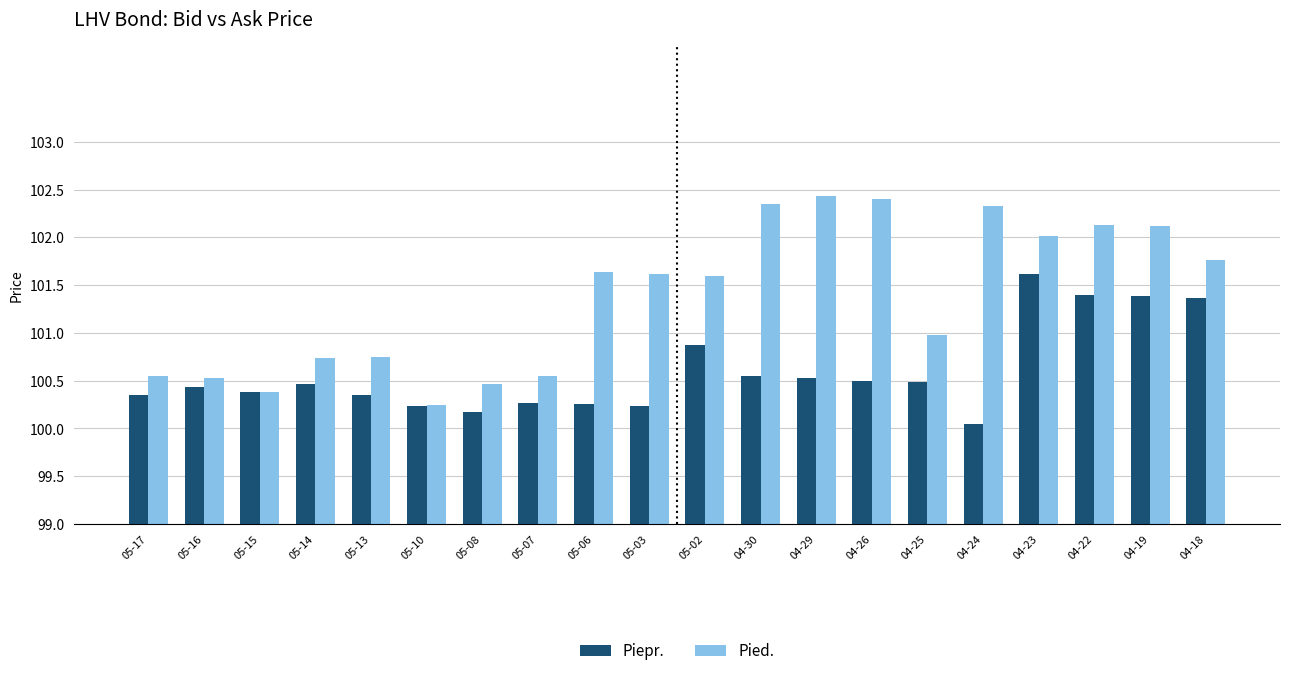

What is the average value of the Piepr. series?

100.6